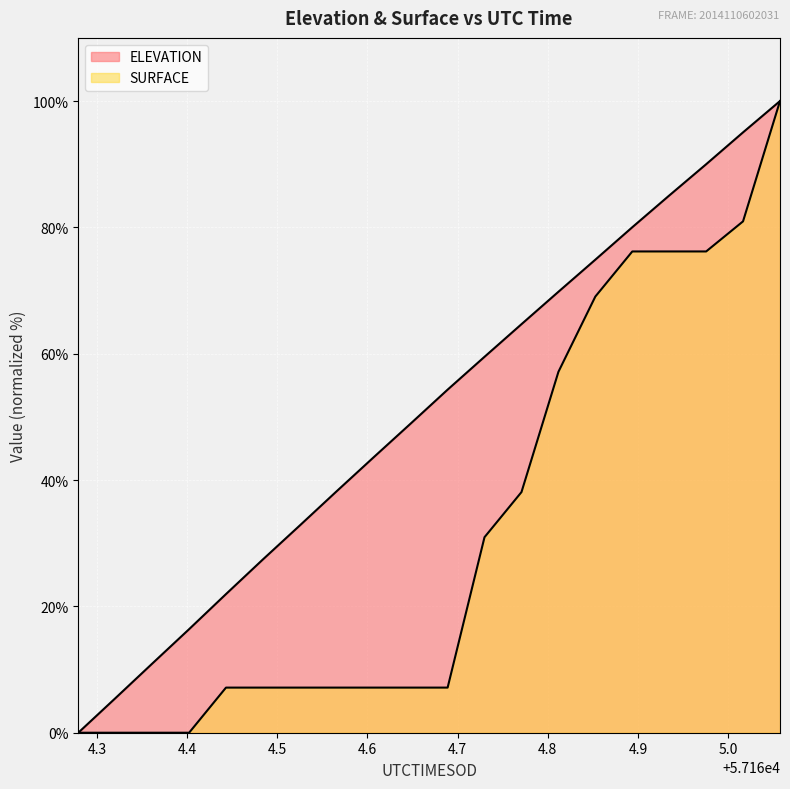

Which series changed the most between 57164.648 and 57164.8119?

SURFACE